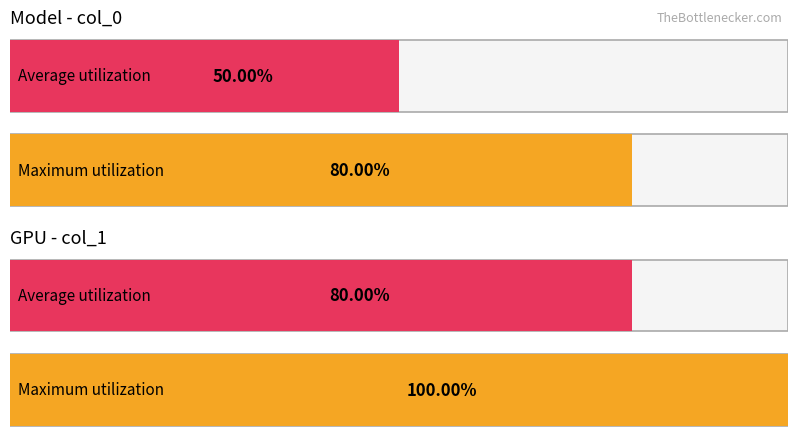

Does the chart contain any negative values?

No